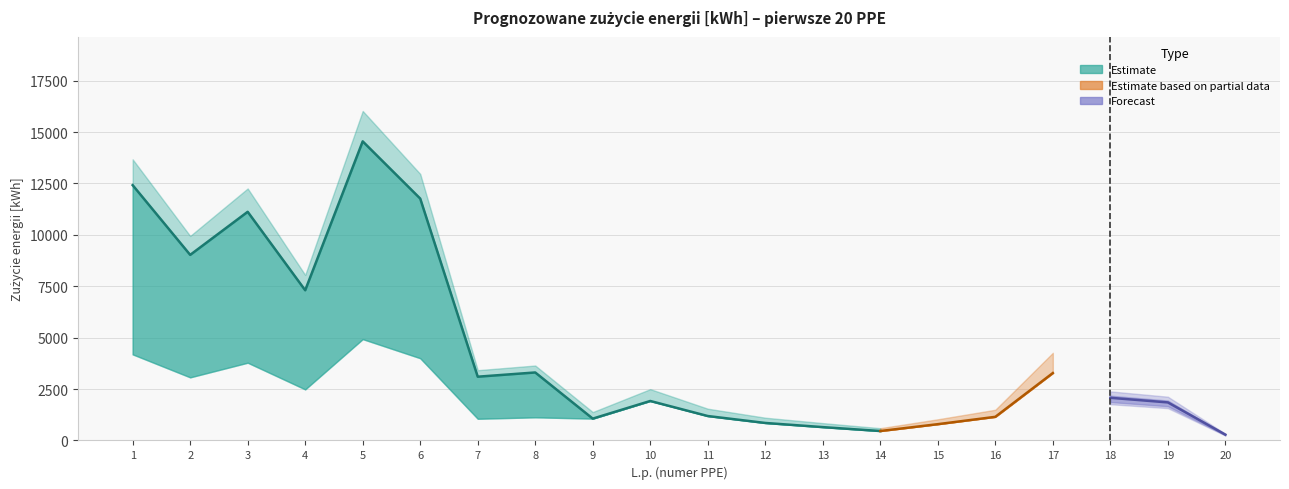

The Suma 2027 series shows 1062 at 9. True or false?

True